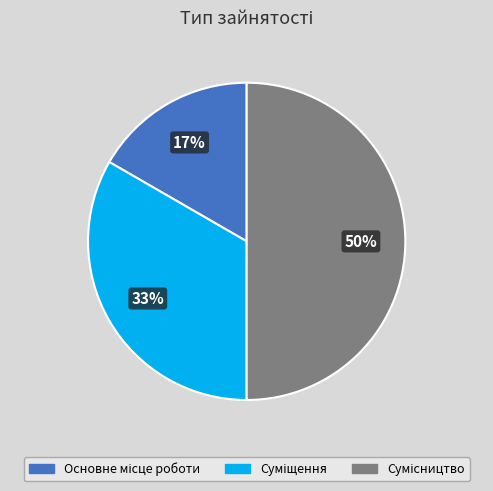

To the nearest percent, what is the difference between the largest and smallest slice percentages?

33%